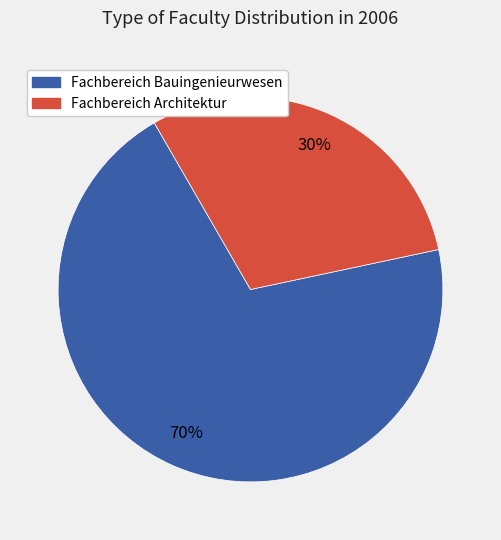

Rank the categories by value from highest to lowest.

Fachbereich Bauingenieurwesen, Fachbereich Architektur